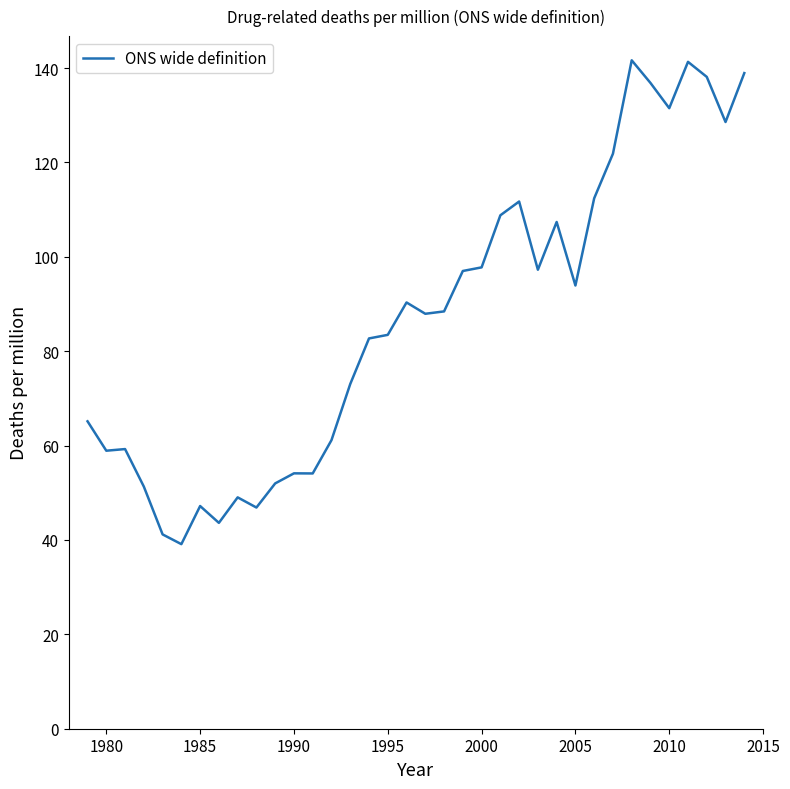

What is the smallest value displayed?

39.1